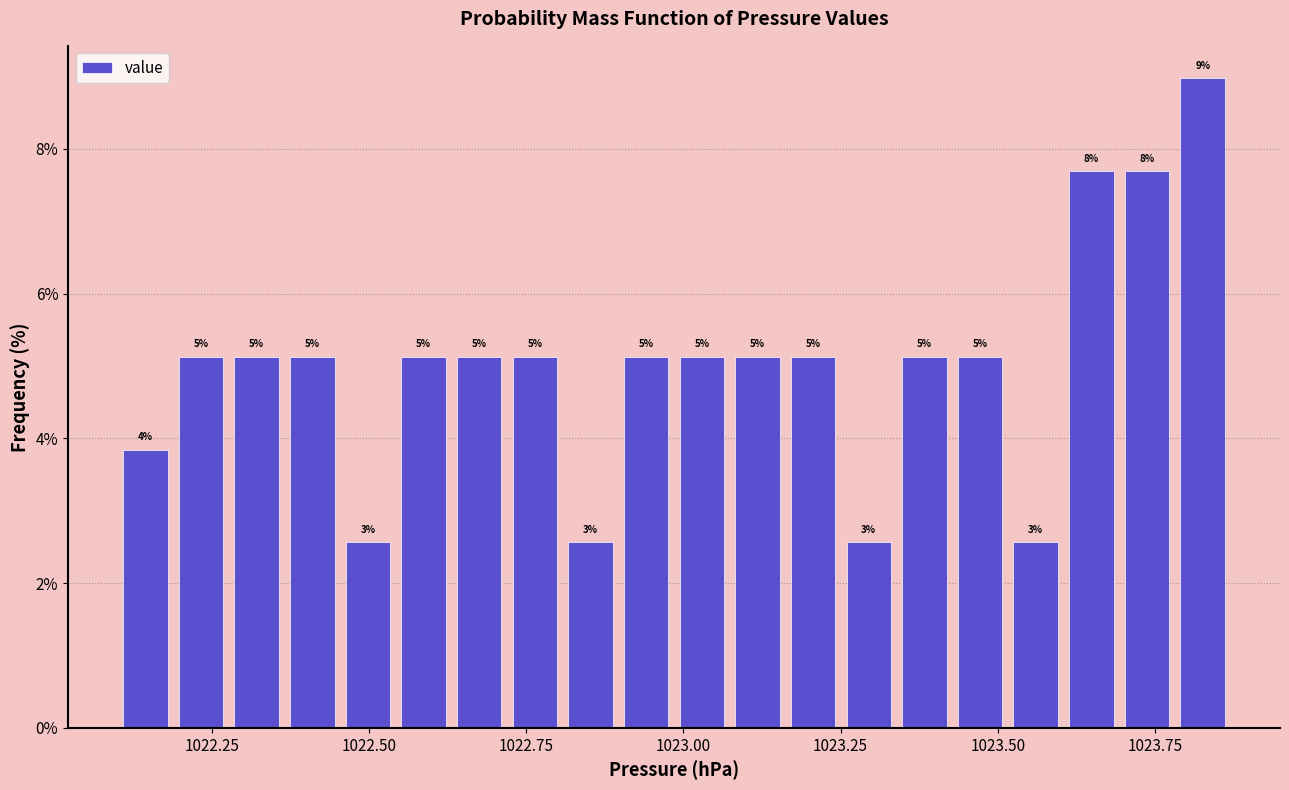

Read against the x-axis, roughly where is the centre of the tallest bar?

1023.85